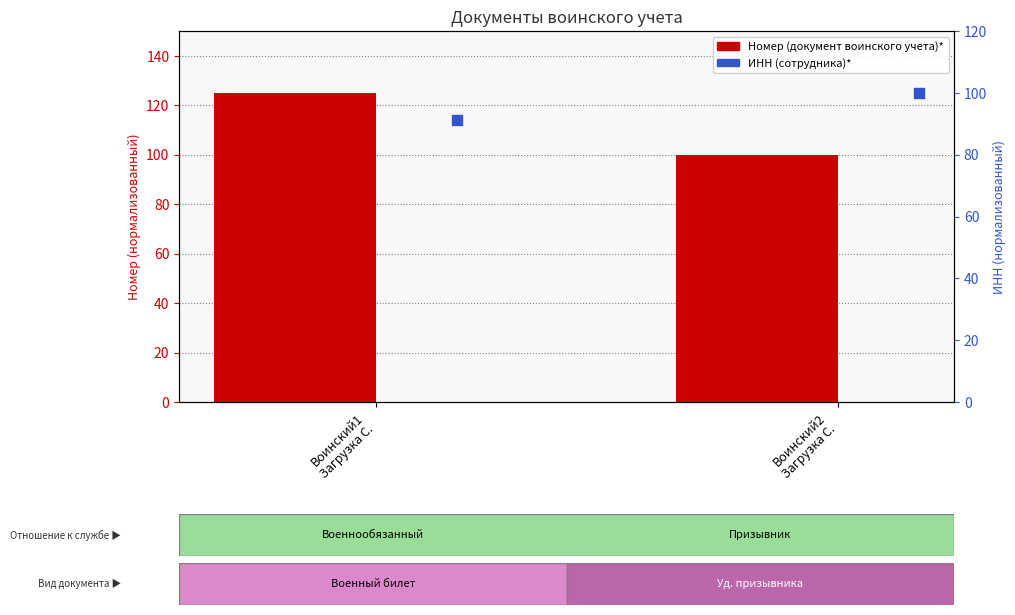

At which category is the sum across all series the highest?

Воинский1
Загрузка С.